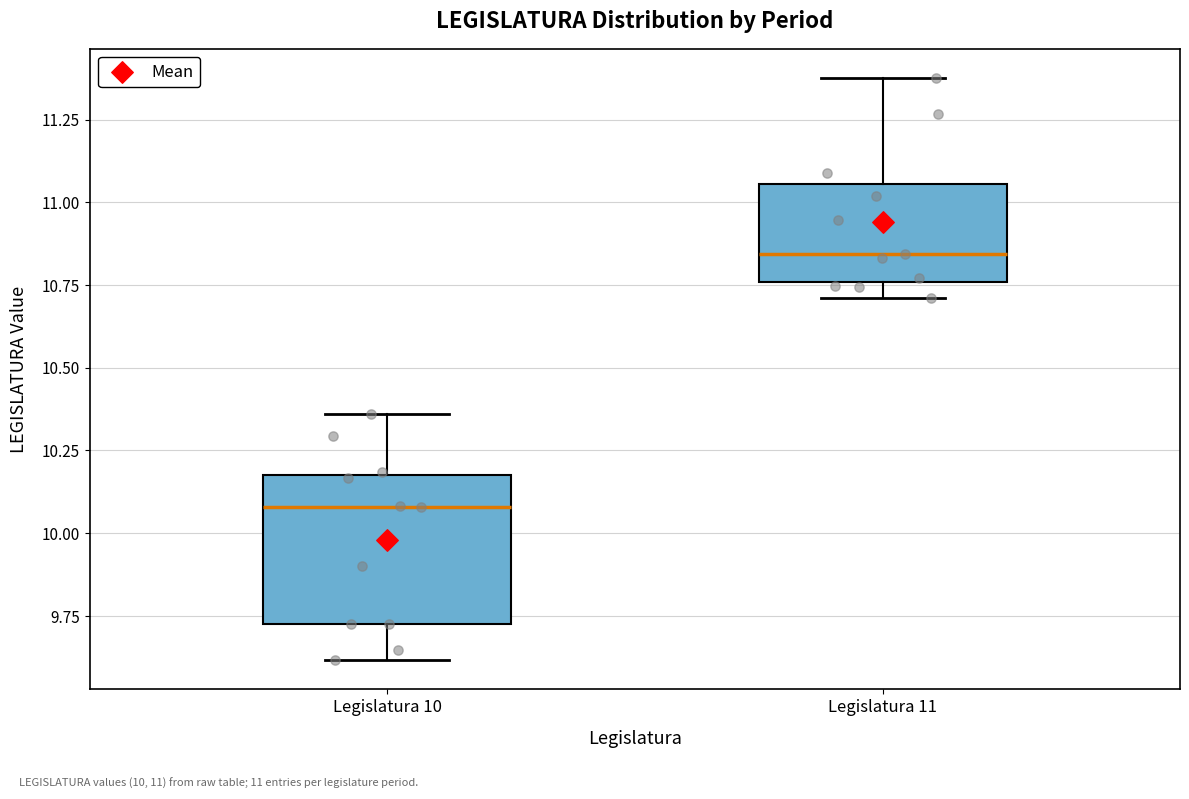

Comparing the boxes themselves (not the whiskers), which one is the tallest?

Legislatura 10